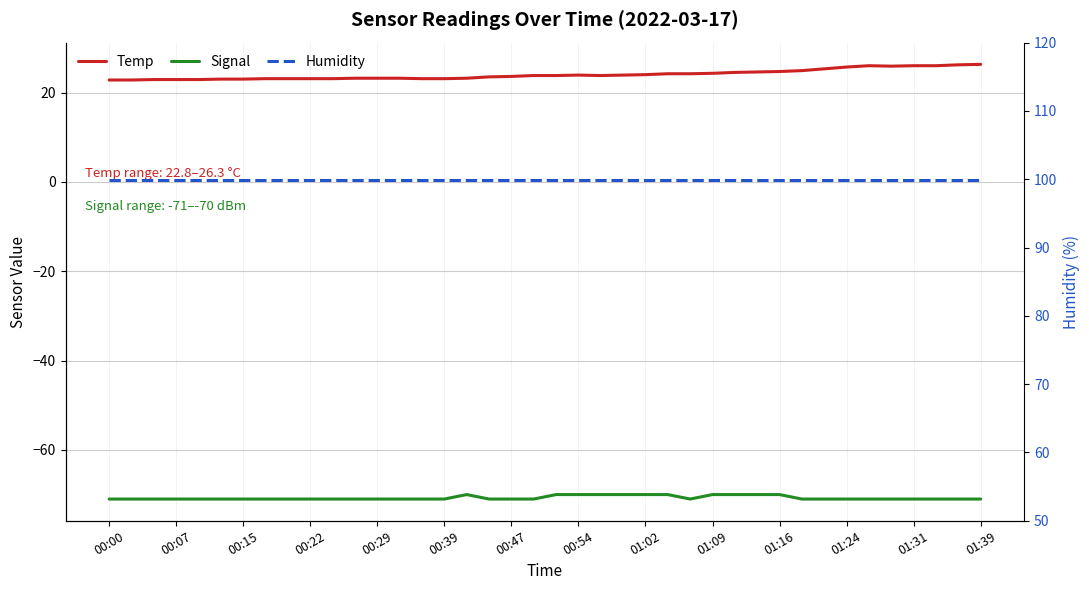

In Temp, how many points are higher than both neighbors (excluding endpoints)?

2